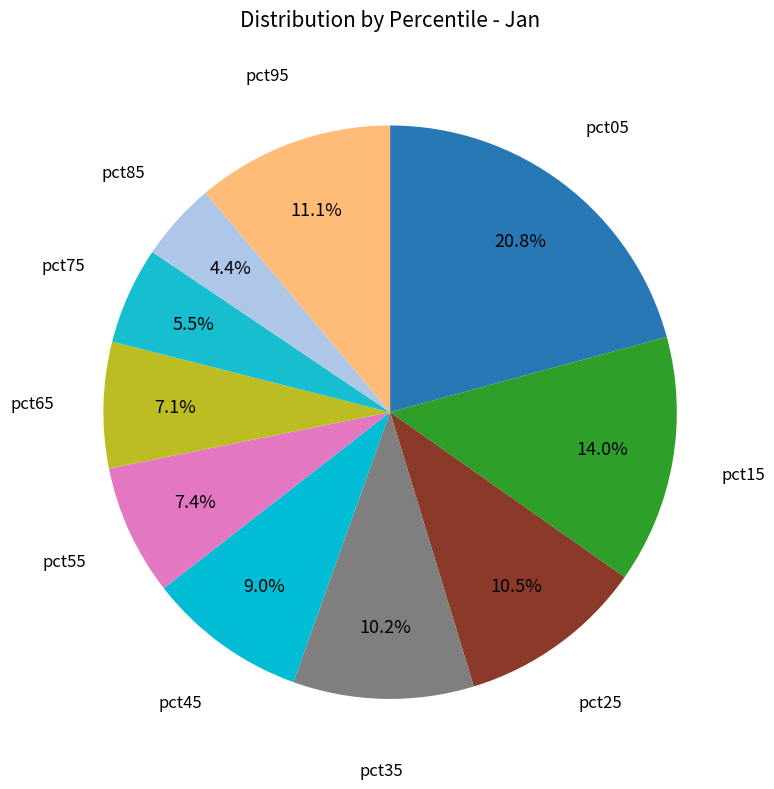

Is there any slice that represents more than half of the pie?

No